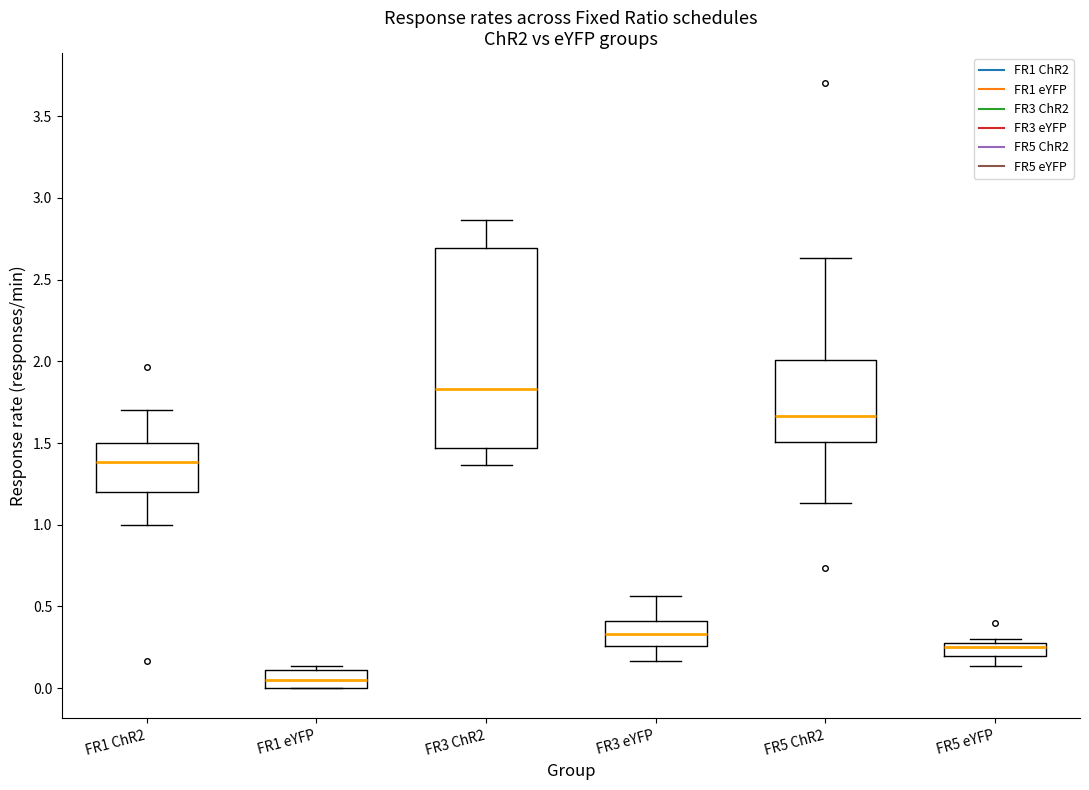

Reading left to right, read every box against the y-axis: the position of its median line, the range the box covers, and the ends of its whiskers. The values are not printed on the chart, so give them approximately, as read against the axis.

FR1 ChR2: median 1.40, box 1.20 to 1.50, whiskers 1.00 to 1.70
FR1 eYFP: median 0.05, box 0.00 to 0.10, whiskers 0.00 to 0.15
FR3 ChR2: median 1.85, box 1.45 to 2.70, whiskers 1.35 to 2.85
FR3 eYFP: median 0.35, box 0.25 to 0.40, whiskers 0.15 to 0.55
FR5 ChR2: median 1.65, box 1.50 to 2.00, whiskers 1.15 to 2.65
FR5 eYFP: median 0.25, box 0.20 to 0.30, whiskers 0.15 to 0.30 (just above the box's upper edge)